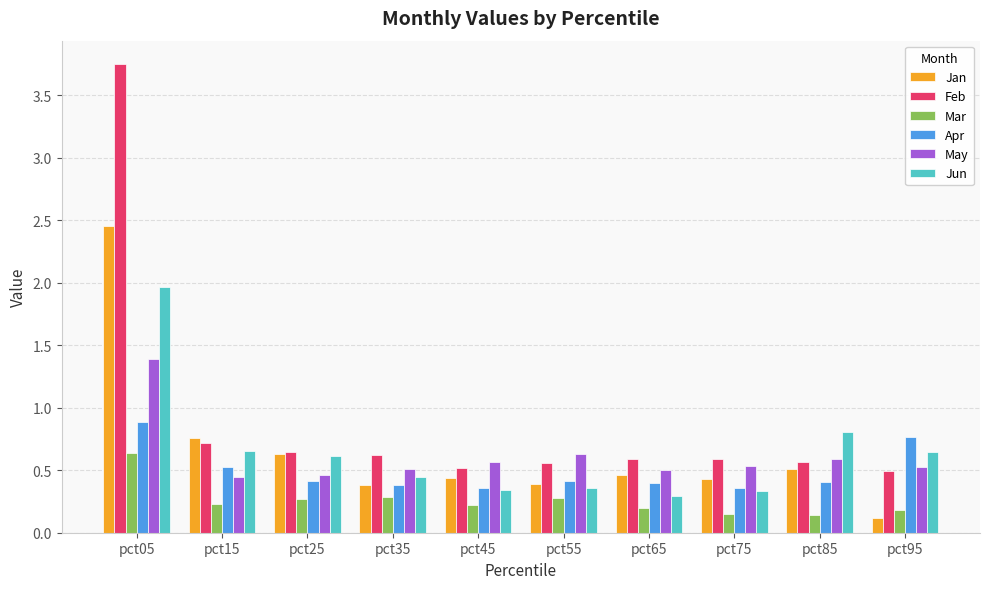

Which category has the highest value across all series?

pct05